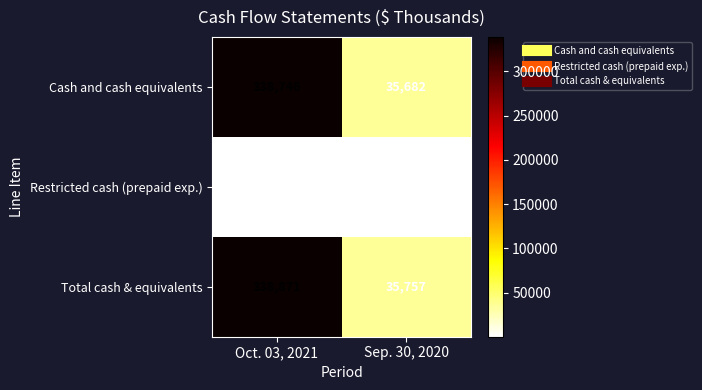

Which series has the largest total across all categories?

Total cash & equivalents